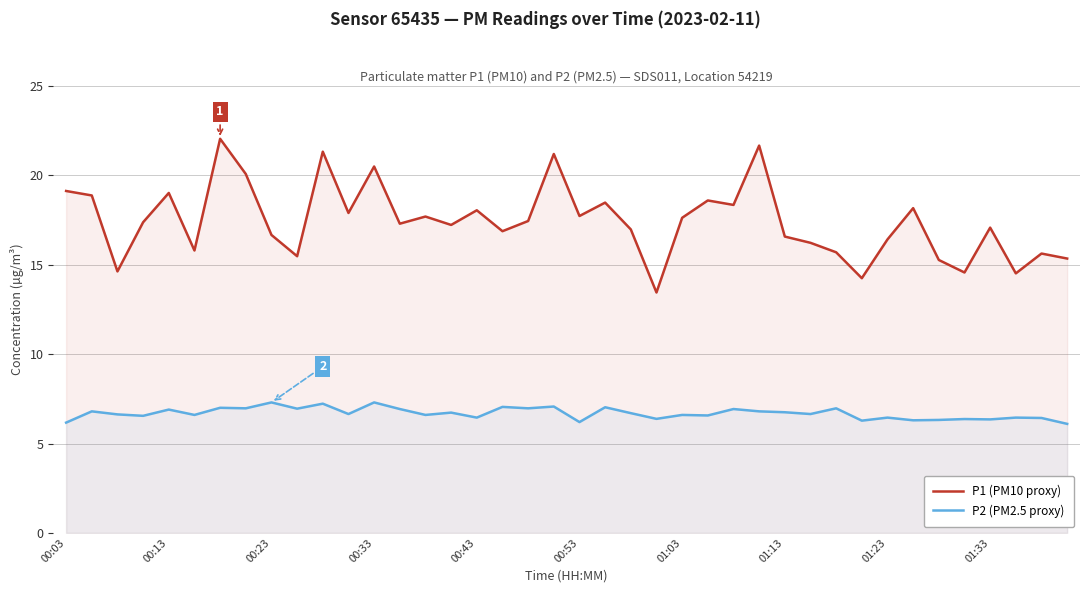

True or false: P1 (PM10 proxy) and P2 (PM2.5 proxy) intersect in this chart.

False